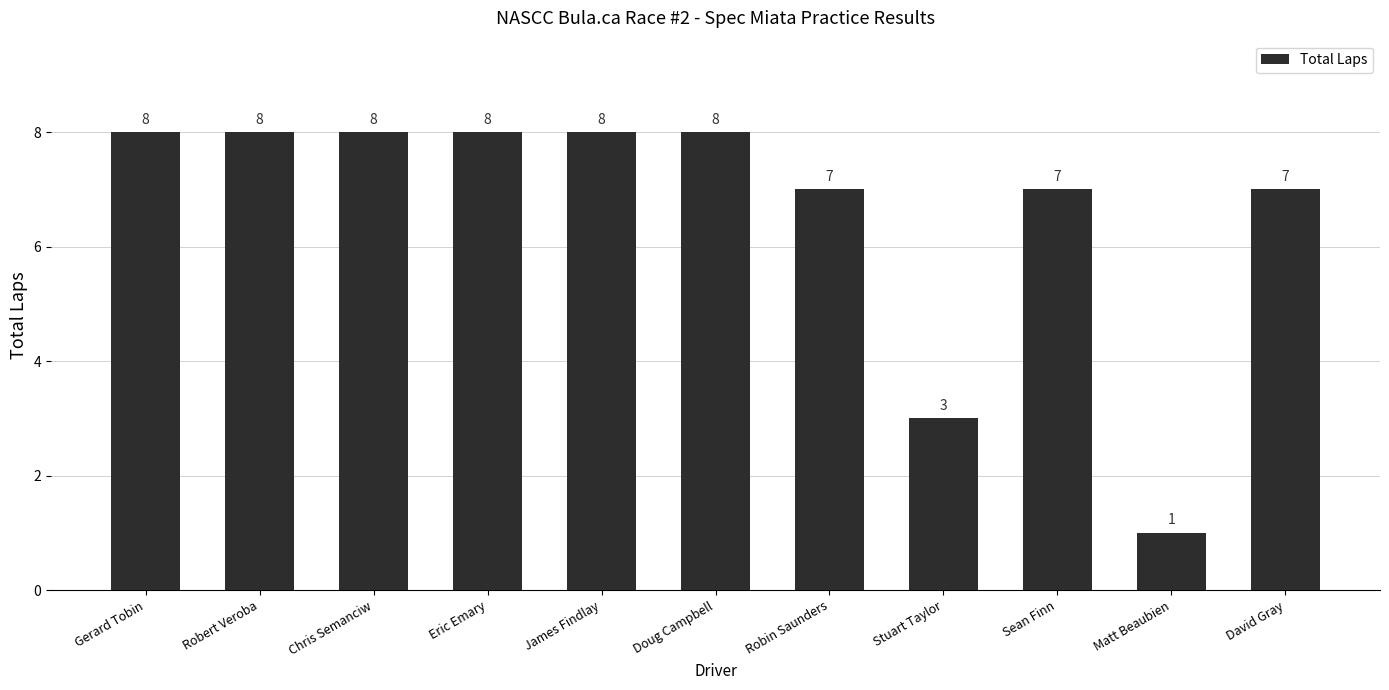

Approximately how many times larger is the value at David Gray compared to Sean Finn?

1.0